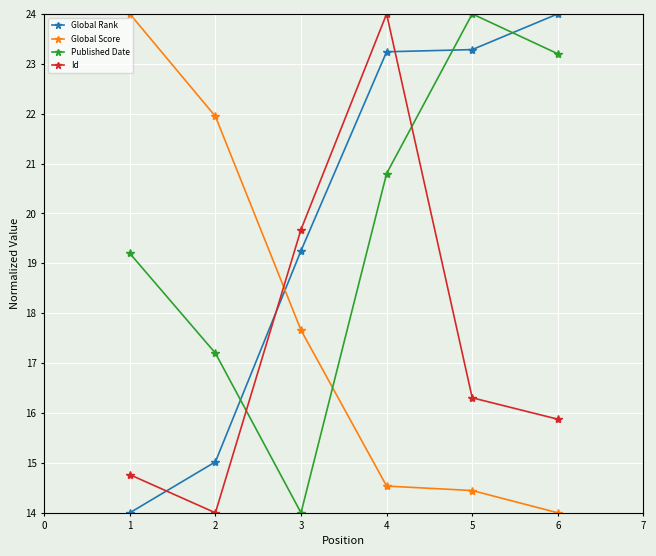

What is the value of the Id point at the 6th from the left?

15.9